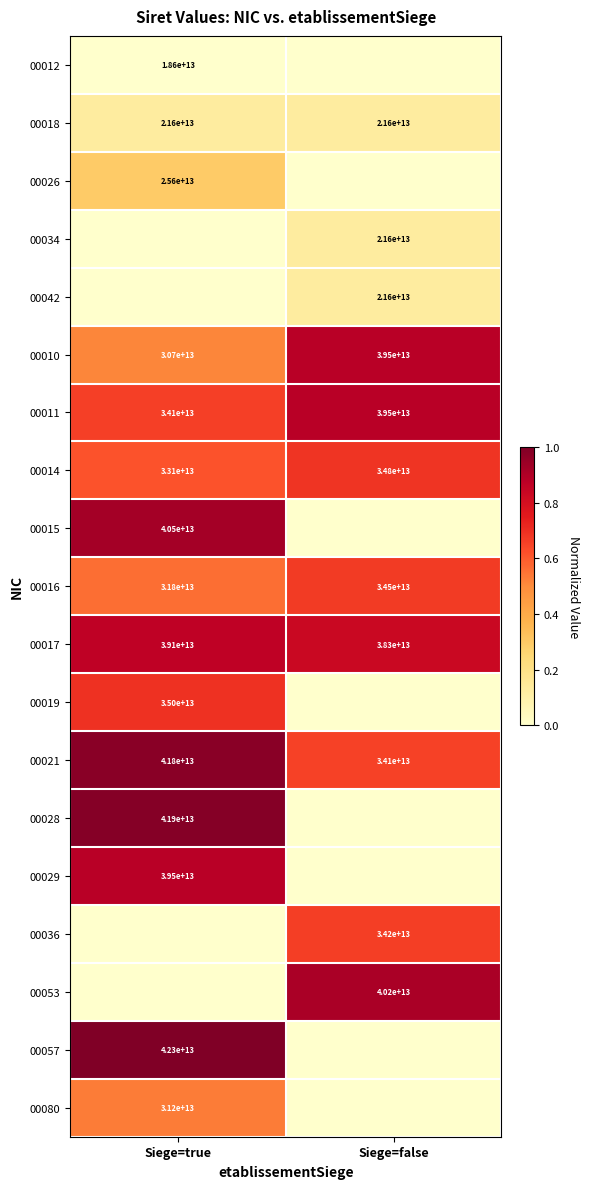

True or false: 00014 has a value of 11579778770459 at Siege=false.

False